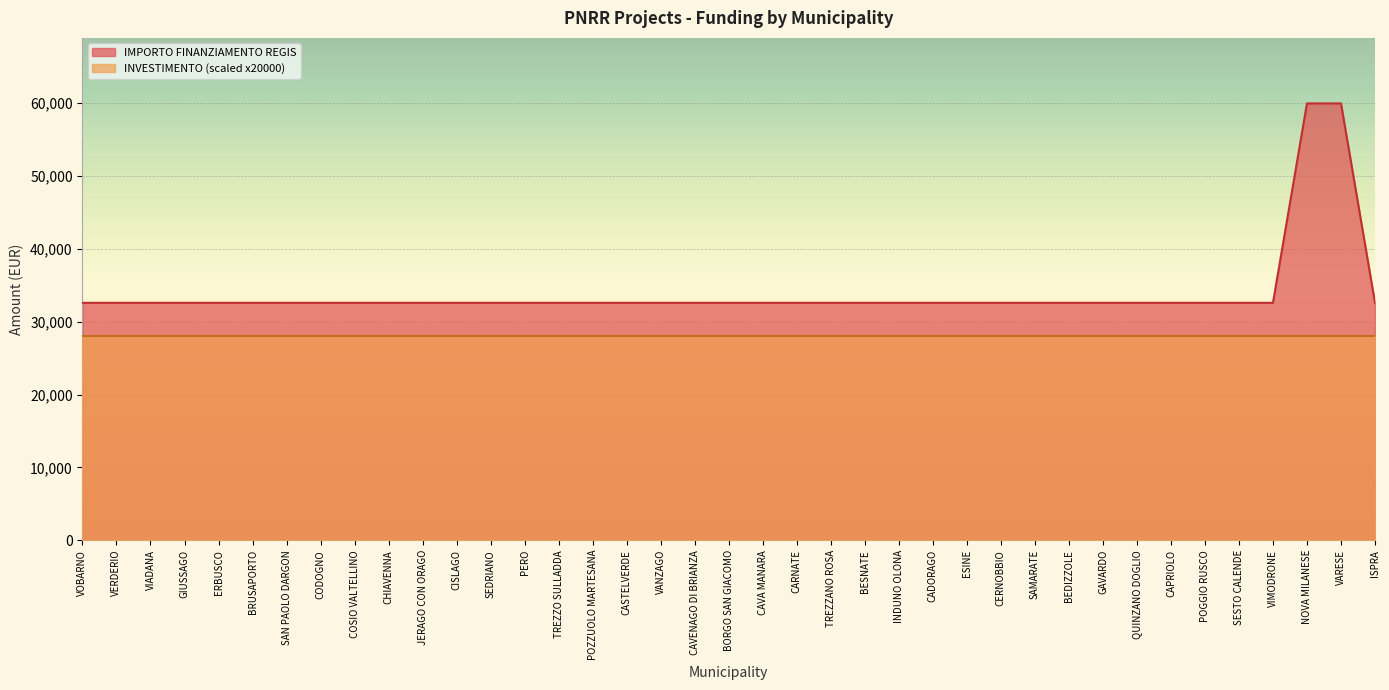

The chart shows a value of 32589 at CAVENAGO DI BRIANZA. True or false?

True